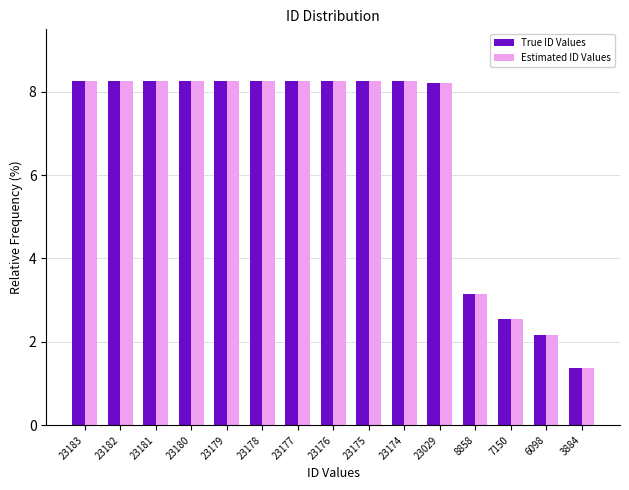

Reading left to right, list all the values displayed in this chart.

True ID Values: 23183=8.3	23182=8.3	23181=8.3	23180=8.3	23179=8.3	23178=8.3	23177=8.3	23176=8.3	23175=8.3	23174=8.3	23029=8.2	8858=3.2	7150=2.5	6098=2.2	3884=1.4
Estimated ID Values: 23183=8.3	23182=8.3	23181=8.3	23180=8.3	23179=8.3	23178=8.3	23177=8.3	23176=8.3	23175=8.3	23174=8.3	23029=8.2	8858=3.2	7150=2.5	6098=2.2	3884=1.4